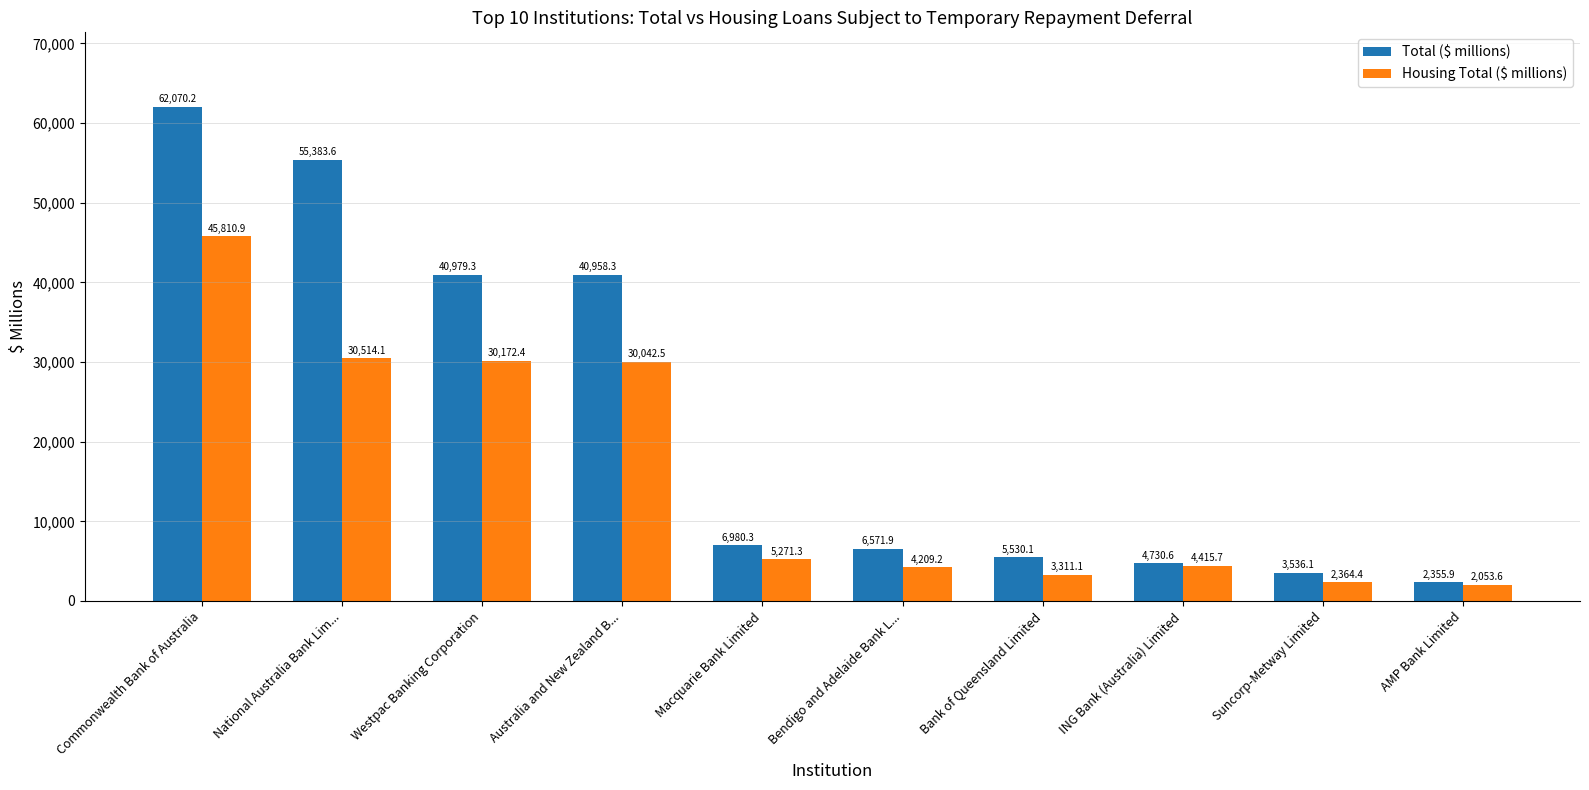

What is the smallest value displayed?

2053.6